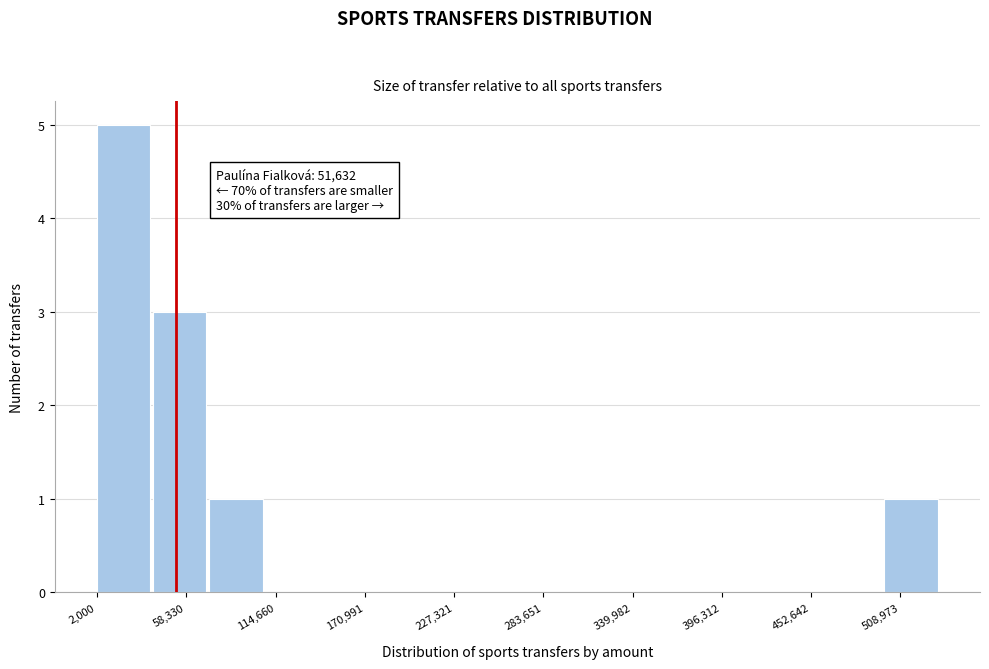

Around what value on the x-axis is the tallest bar? Give the approximate position of its centre, as read against the axis.

20000